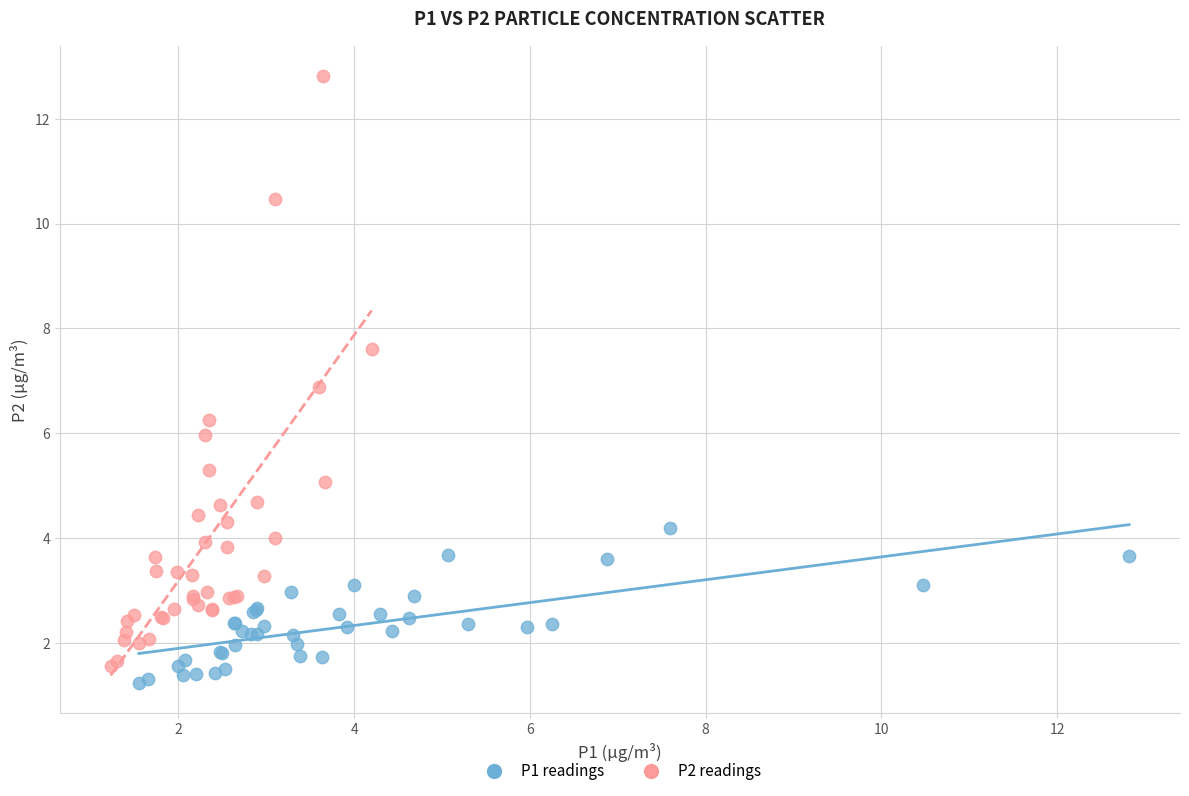

Which series contains the highest Y value?

P2 readings